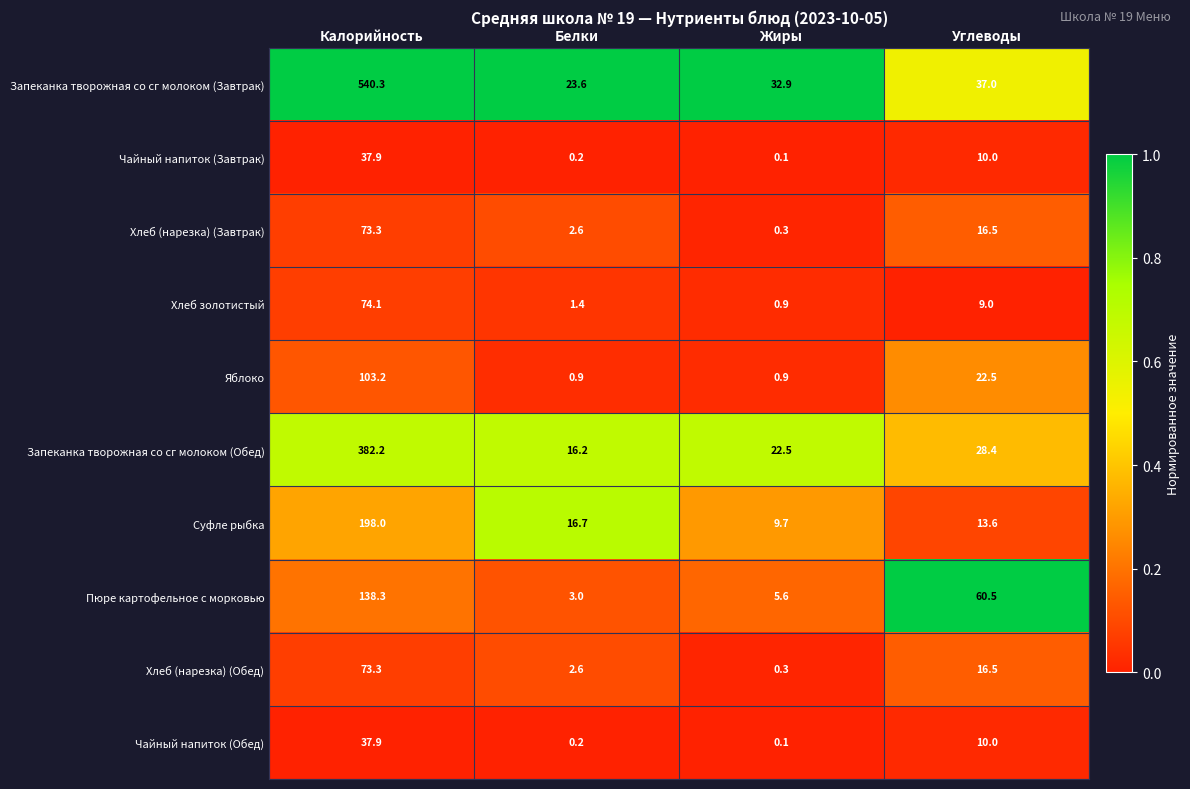

What value does the Яблоко series have at Белки?

0.9